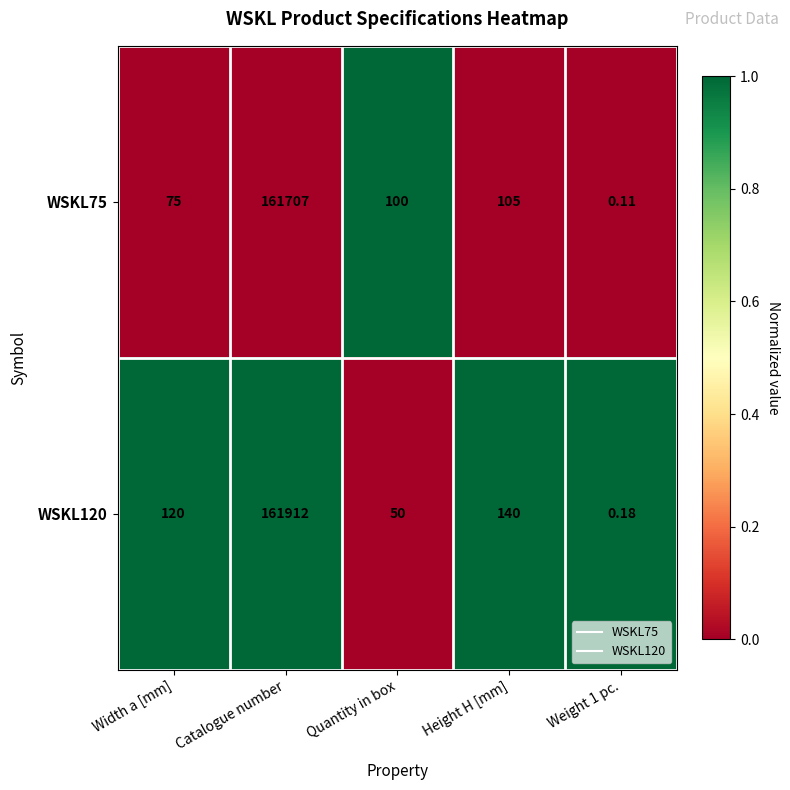

Rank the series at Height H [mm] from highest to lowest value.

WSKL120, WSKL75